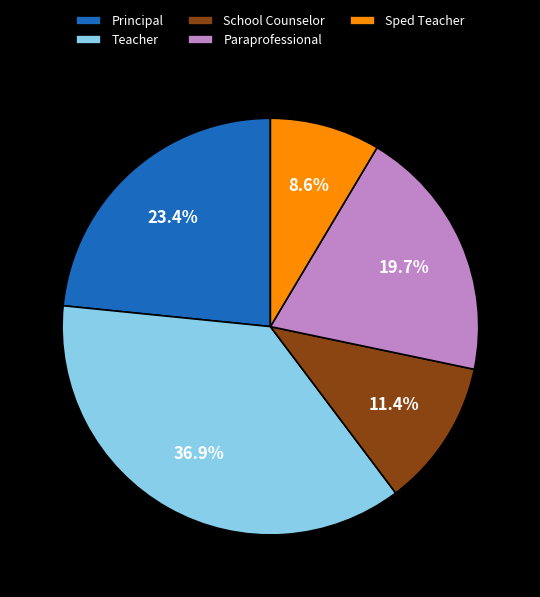

Approximately how many times larger is the value at Teacher compared to School Counselor?

3.2